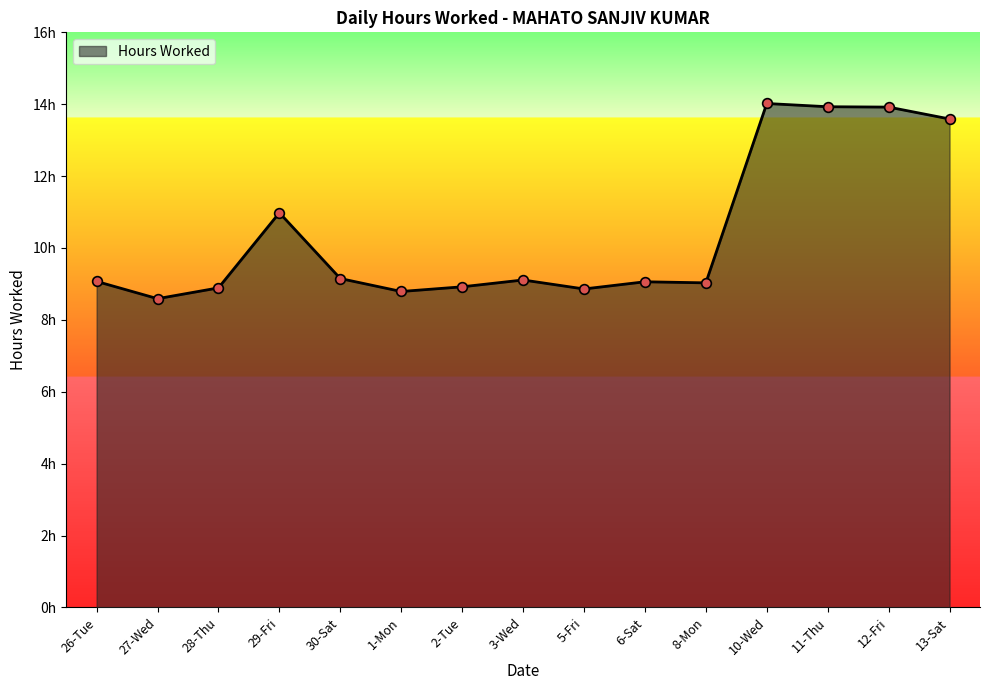

List the labels in order of value, smallest first.

27-Wed, 1-Mon, 5-Fri, 28-Thu, 2-Tue, 8-Mon, 6-Sat, 26-Tue, 3-Wed, 30-Sat, 29-Fri, 13-Sat, 12-Fri, 11-Thu, 10-Wed